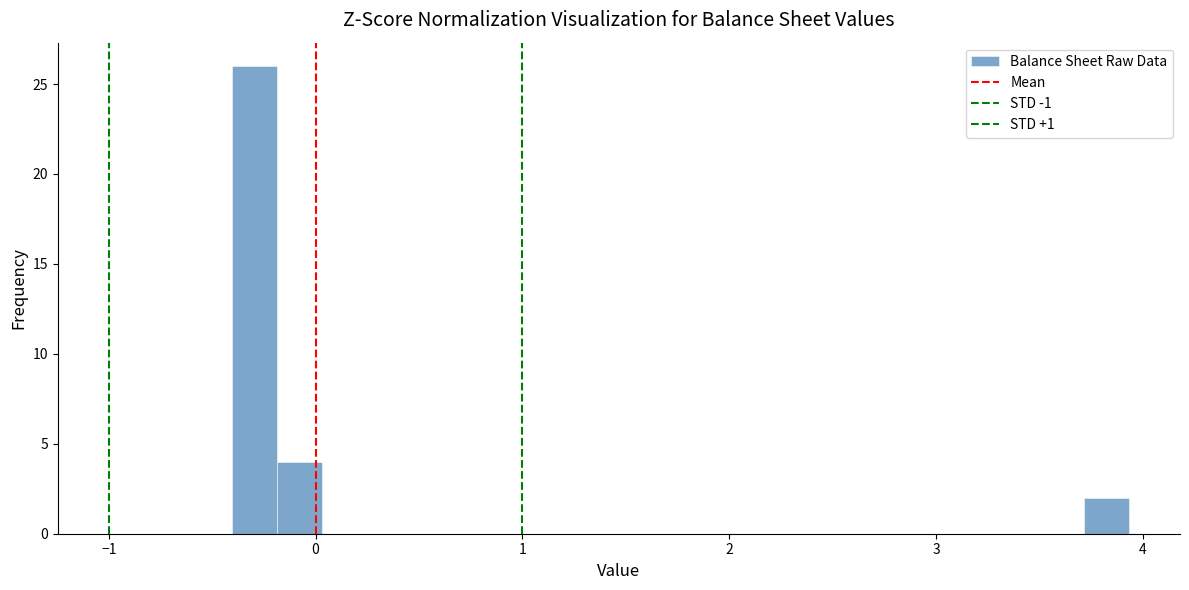

Read against the x-axis, roughly where is the centre of the tallest bar?

-0.3